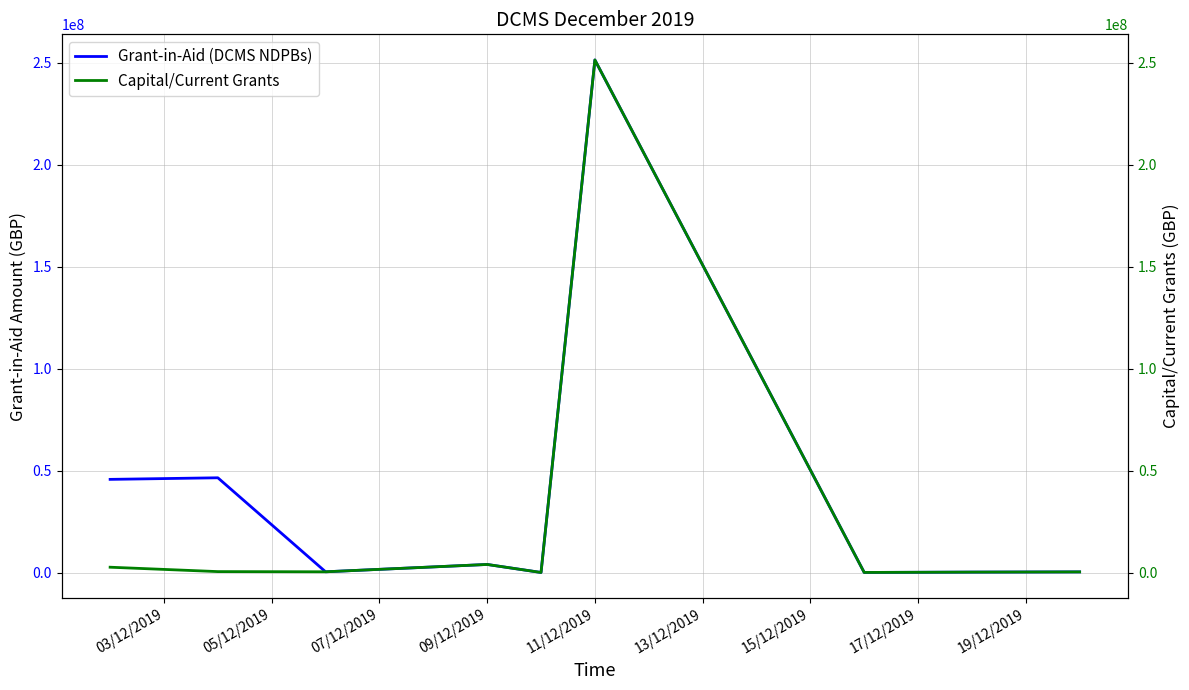

What is the average value of the Capital/Current Grants series?

28824135.4